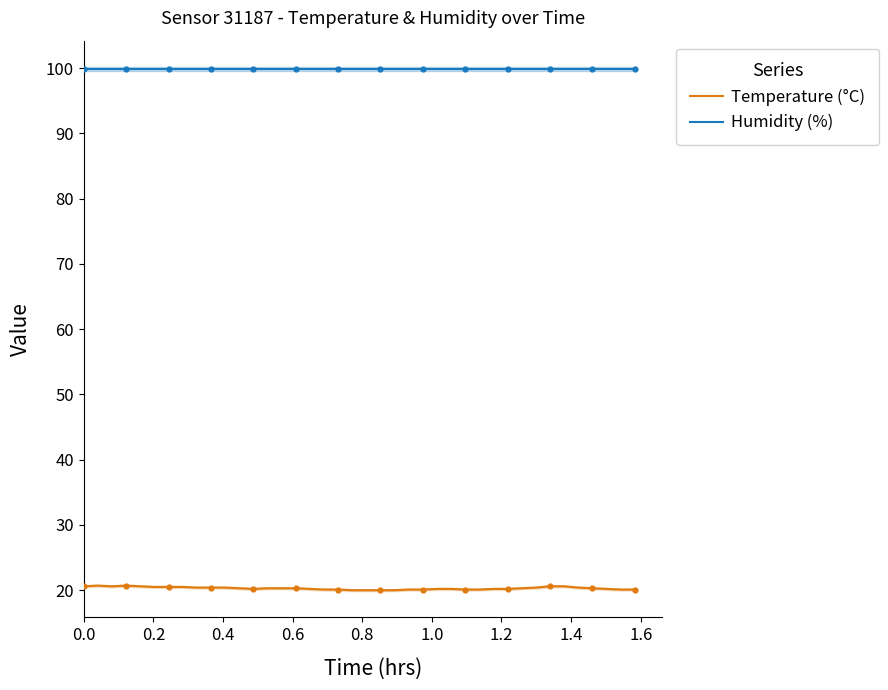

What are all the series names shown in the legend?

Temperature (°C), Humidity (%)